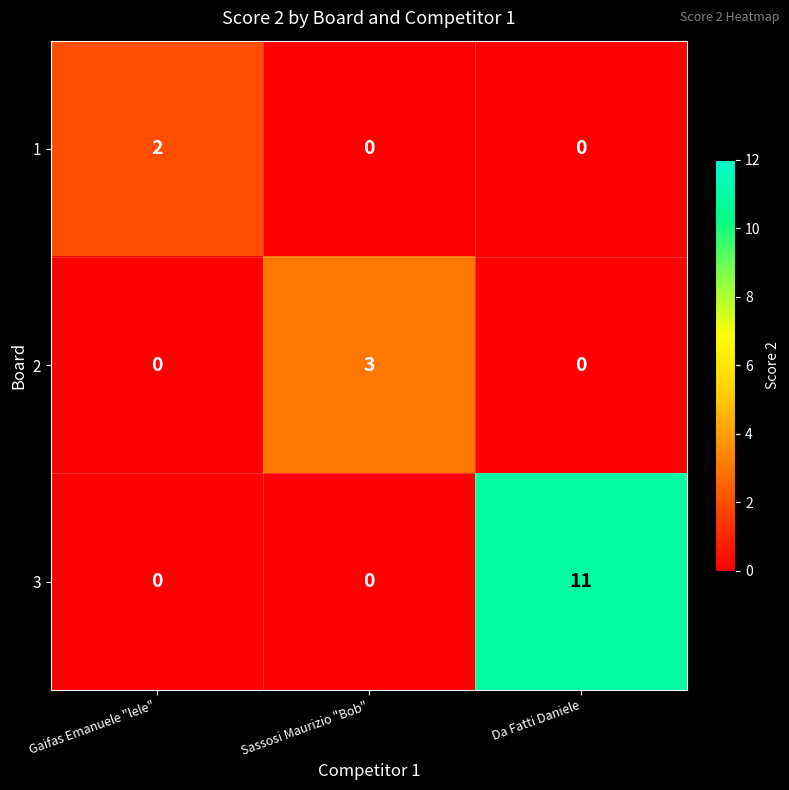

Which series has the widest spread of values?

3